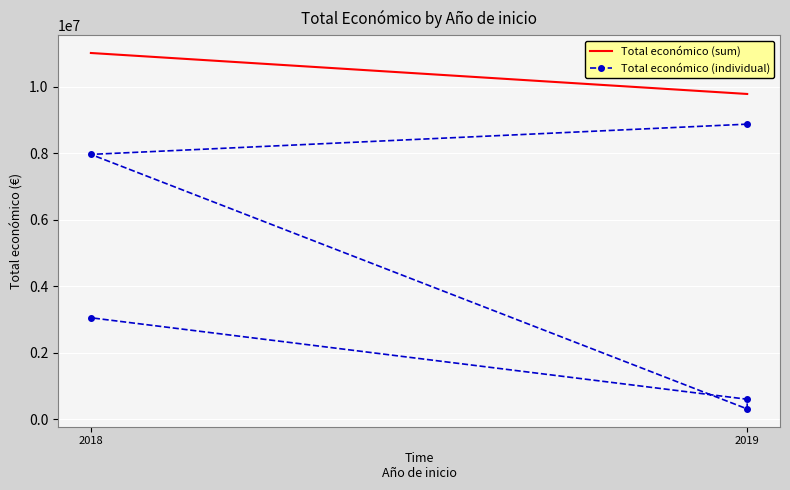

Where is the data nearest to the value 4593074?

2018